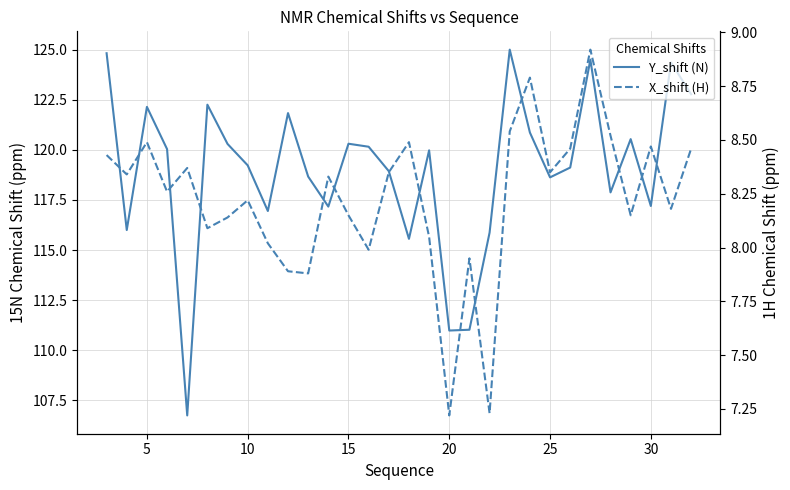

How many data points does each series have?

30